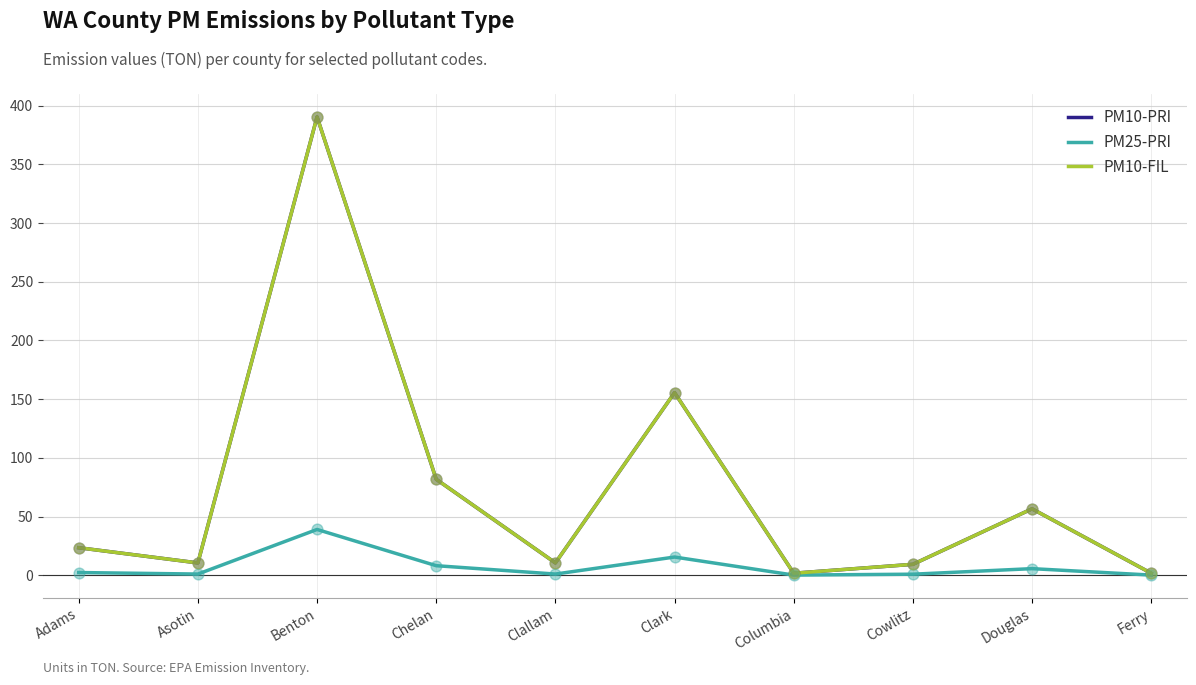

Which series has the largest total across all categories?

PM10-PRI